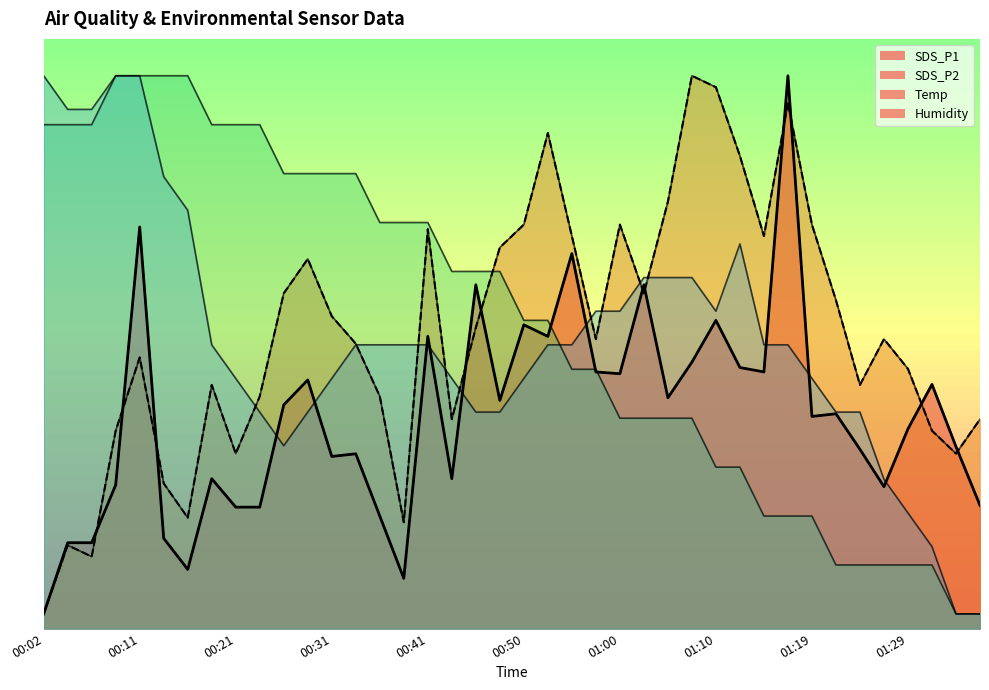

Where does the Humidity series first go above 38?

00:02